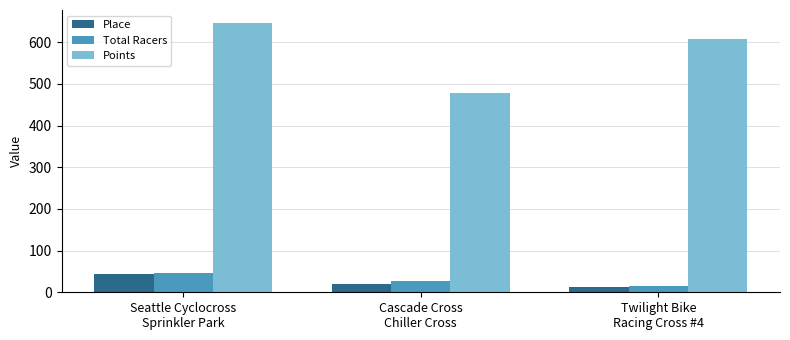

What is the minimum value shown in the chart?

13.0